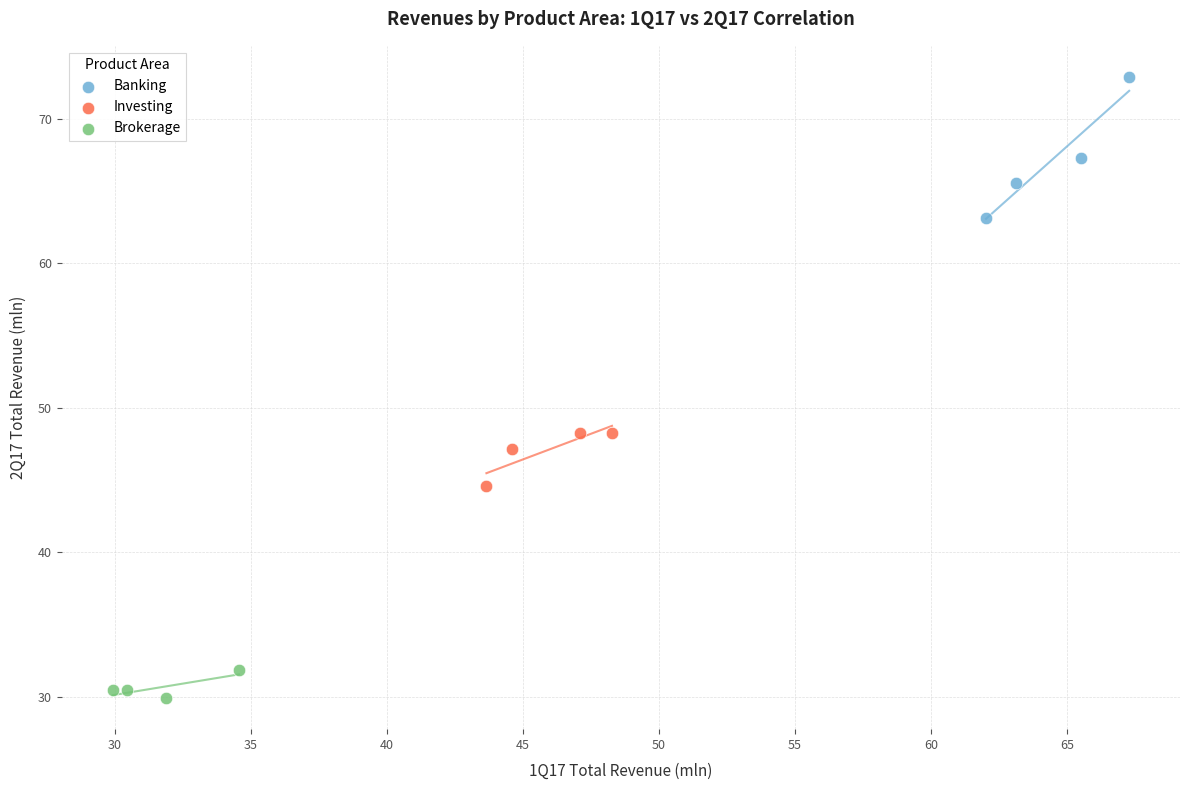

Which series reaches the maximum Y coordinate?

Banking